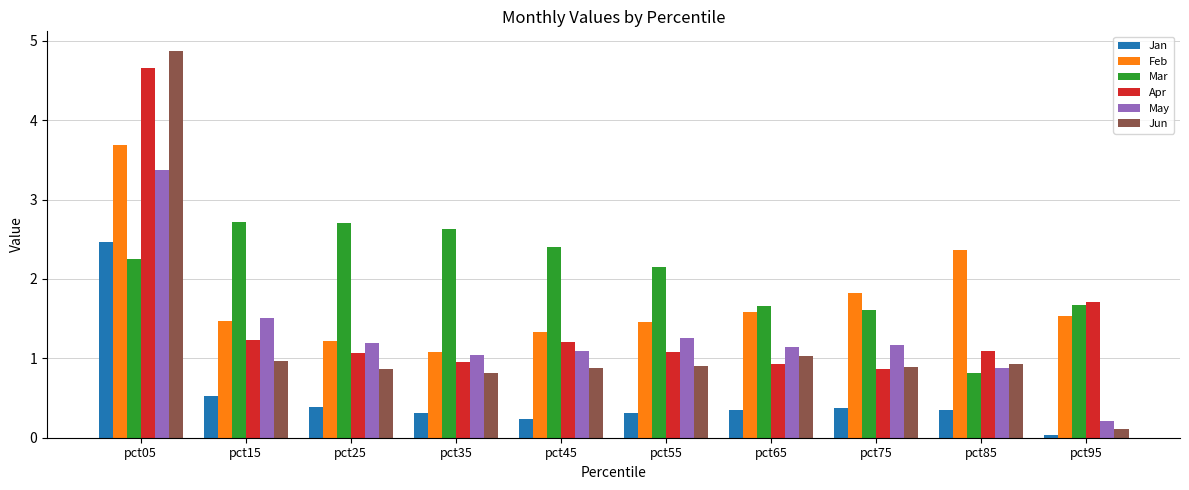

What is the difference between the maximum and minimum values in the Feb series?

2.6